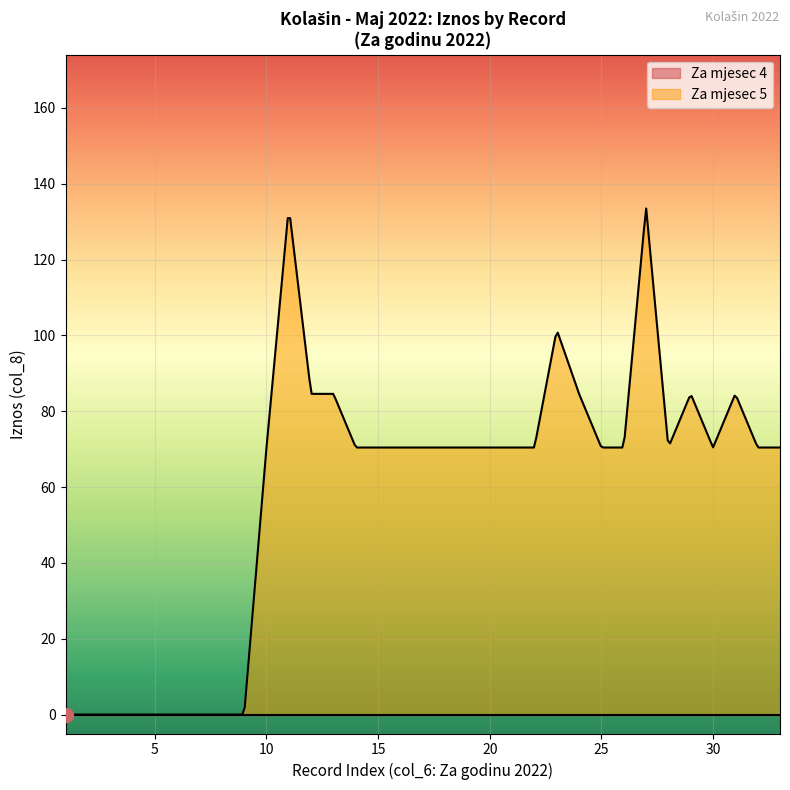

Which series has the largest range (max minus min)?

Za mjesec 5